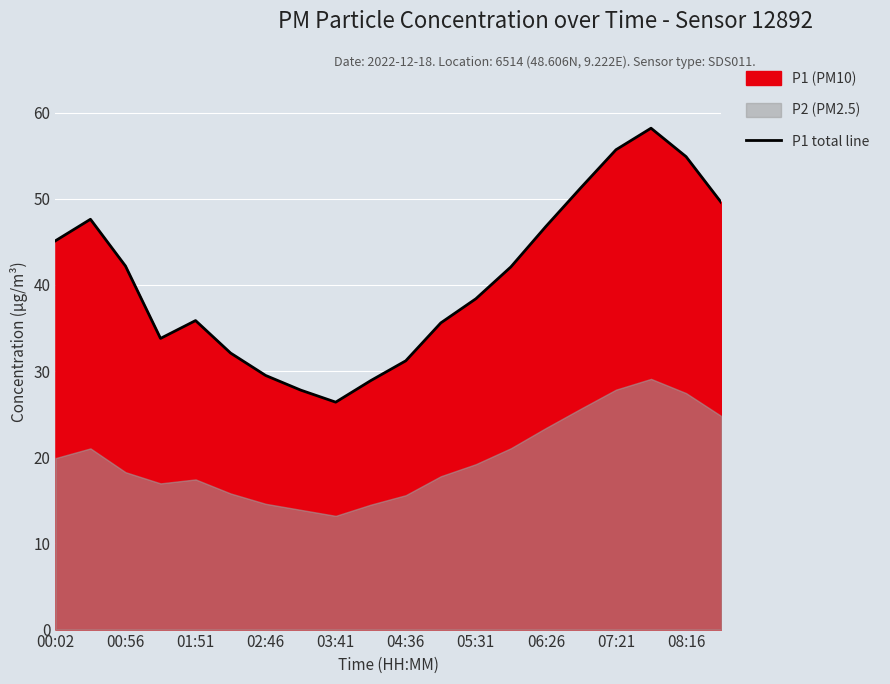

True or false: the data shows 55.7 at 07:21.

True